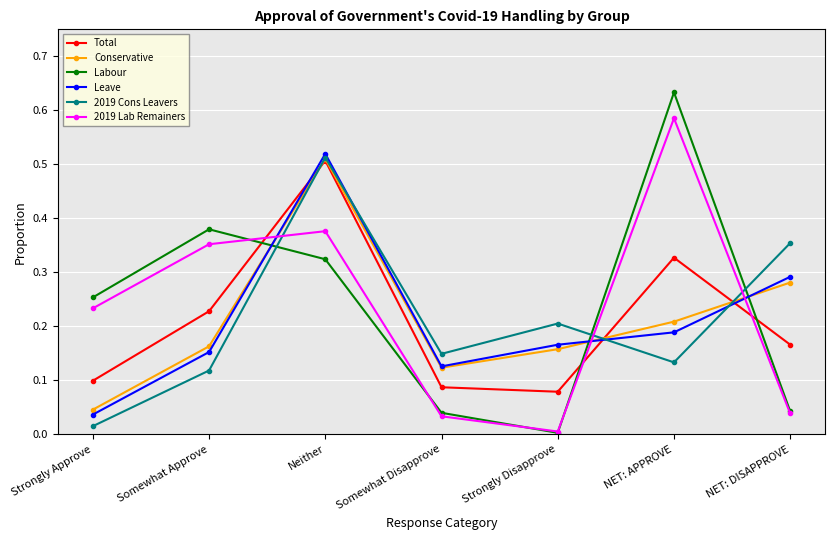

What is the label of the 4th point from the left?

Somewhat Disapprove